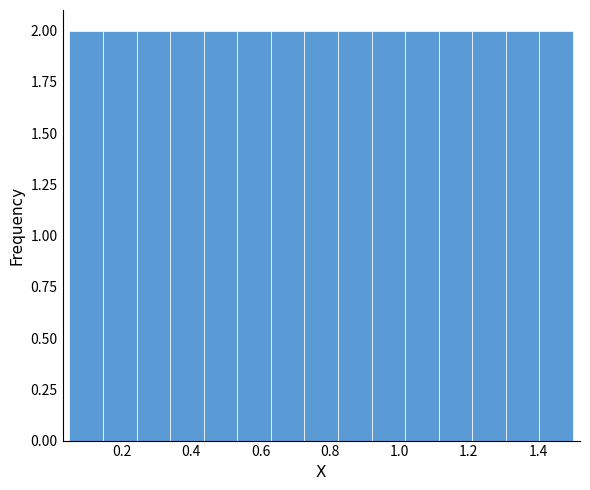

Reading left to right, transcribe this chart: for each bar, give the range it covers on the x-axis and its height. Neither the bar edges nor the heights are printed on the chart, so give them approximately, as read against the axes.

0.06 to 0.14: 2
0.14 to 0.24: 2
0.24 to 0.34: 2
0.34 to 0.44: 2
0.44 to 0.54: 2
0.54 to 0.64: 2
0.64 to 0.72: 2
0.72 to 0.82: 2
0.82 to 0.92: 2
0.92 to 1.02: 2
1.02 to 1.12: 2
1.12 to 1.22: 2
1.22 to 1.30: 2
1.30 to 1.40: 2
1.40 to 1.50: 2